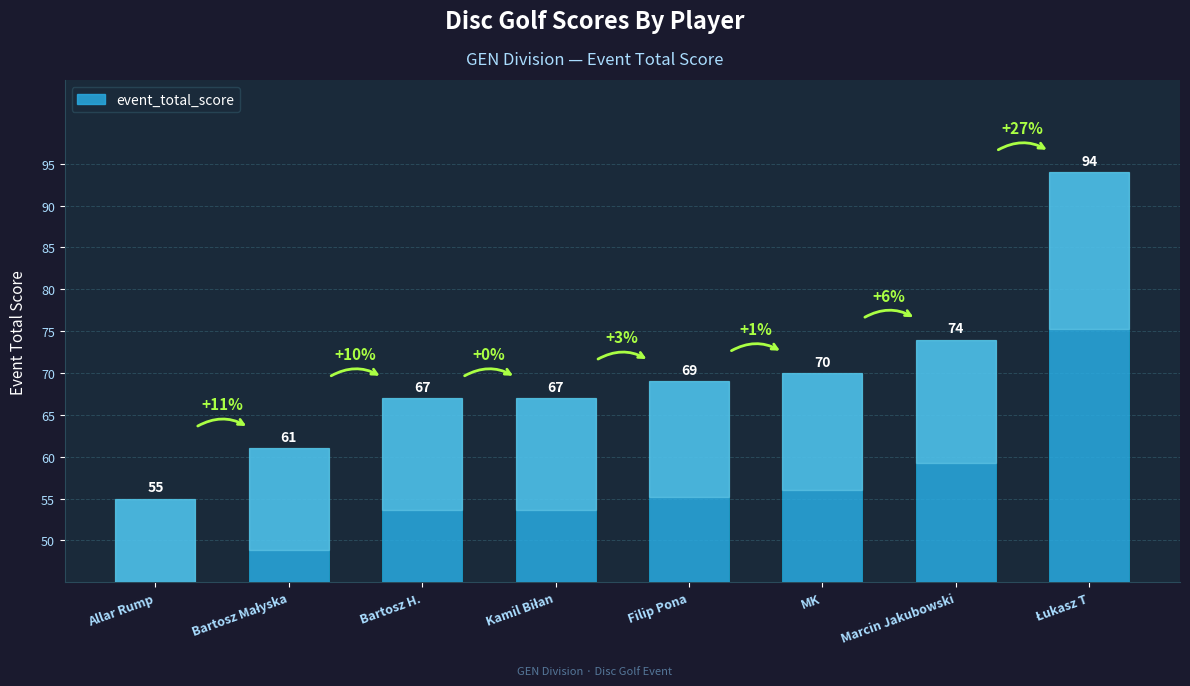

True or false: the data shows 35 at MK.

False